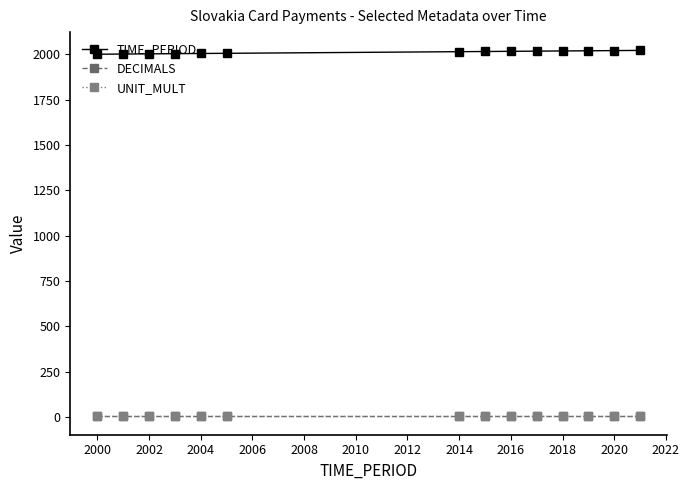

How many lines are shown in the chart?

3